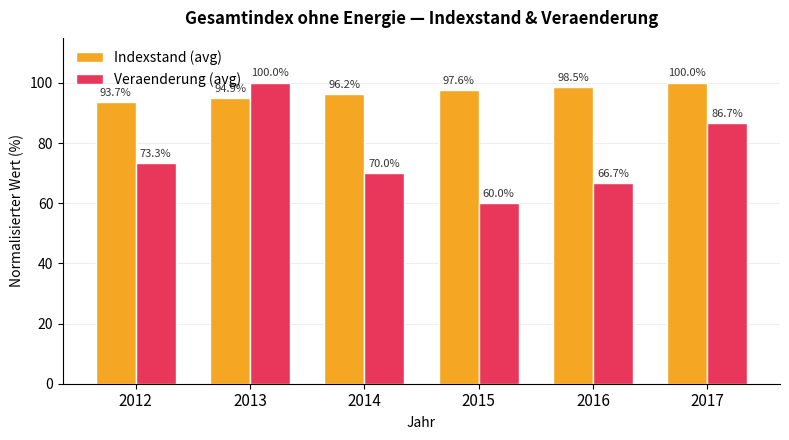

Reading left to right, list all the values displayed in this chart.

Indexstand (avg): 93.7	94.9	96.2	97.6	98.5	100.0
Veraenderung (avg): 73.3	100.0	70.0	60.0	66.7	86.7